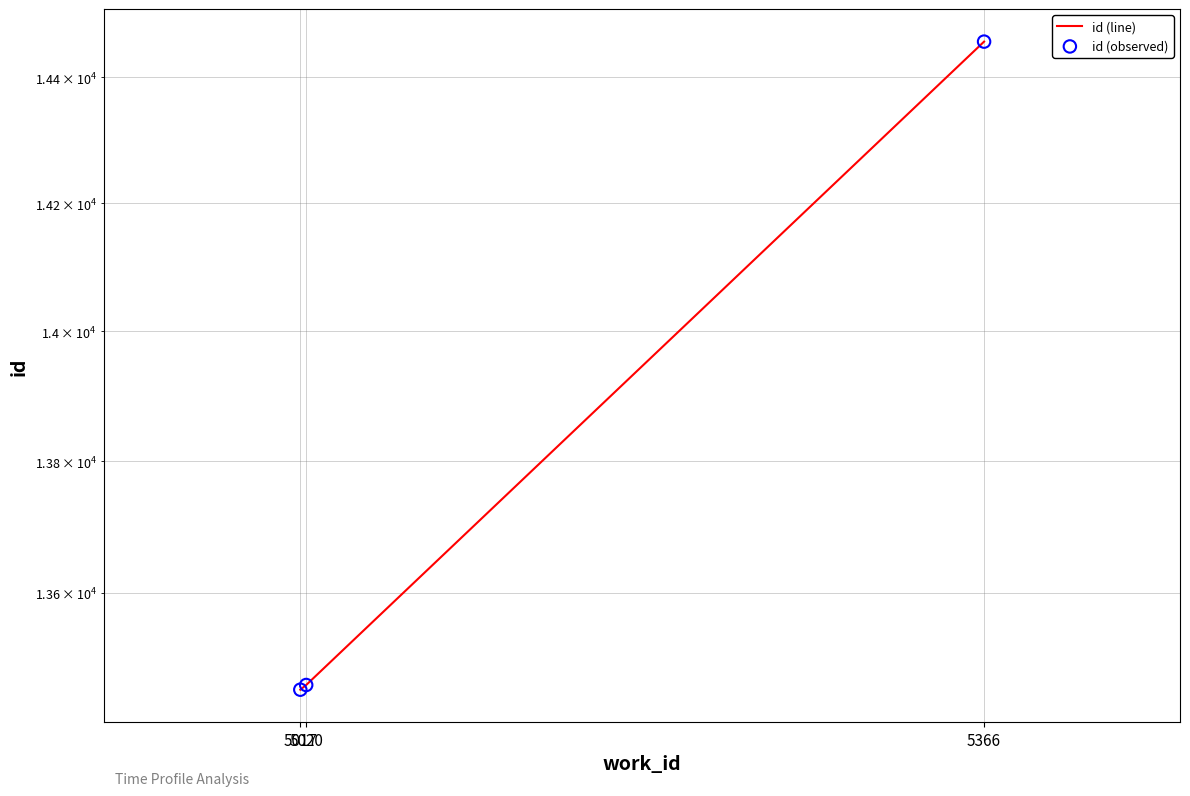

At which category is the sum across all series the highest?

5366